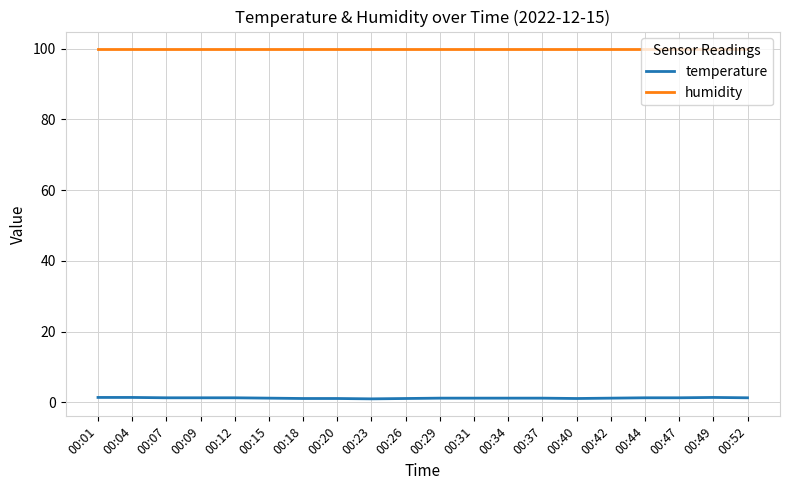

True or false: humidity has a value of 174.2 at 00:26.

False